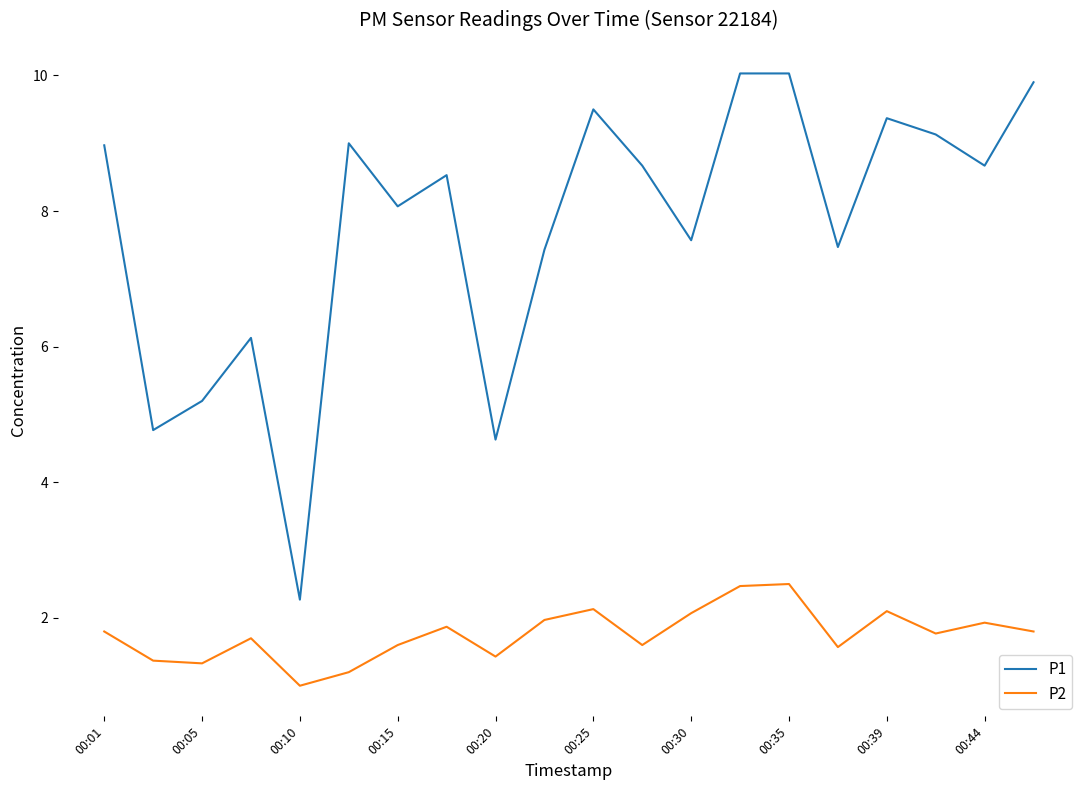

List the series in order of their overall mean, highest first.

P1, P2